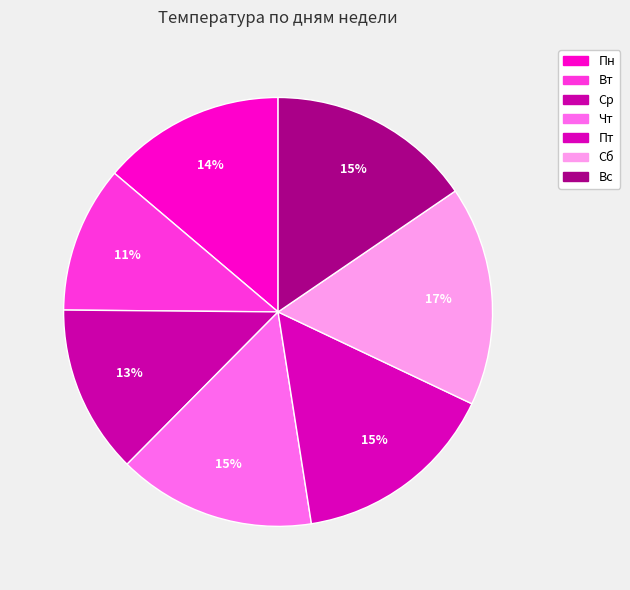

Rank the categories by value from lowest to highest.

Вт, Ср, Пн, Чт, Пт, Вс, Сб